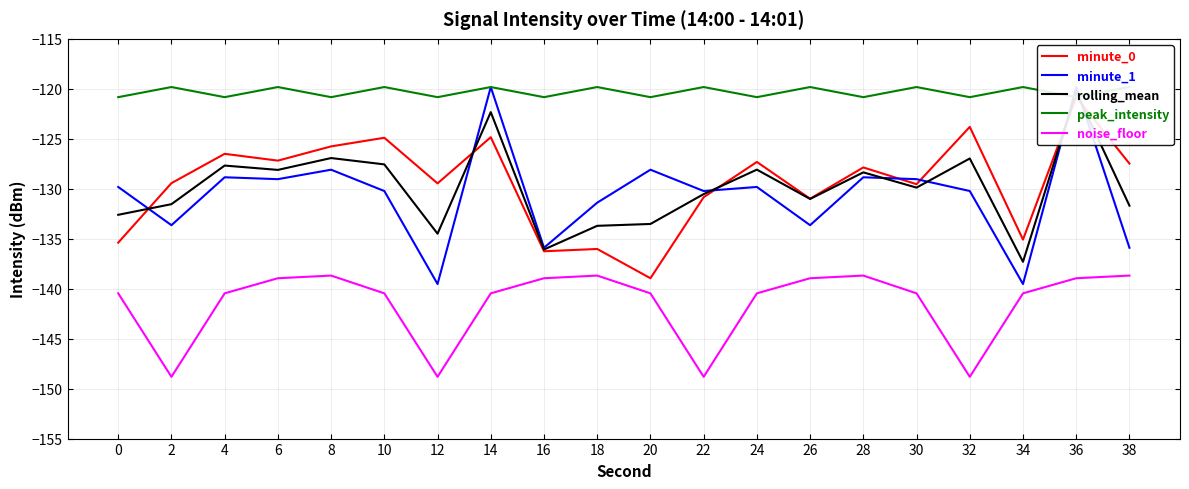

At 24, list the series in order from smallest to largest.

noise_floor, minute_1, rolling_mean, minute_0, peak_intensity